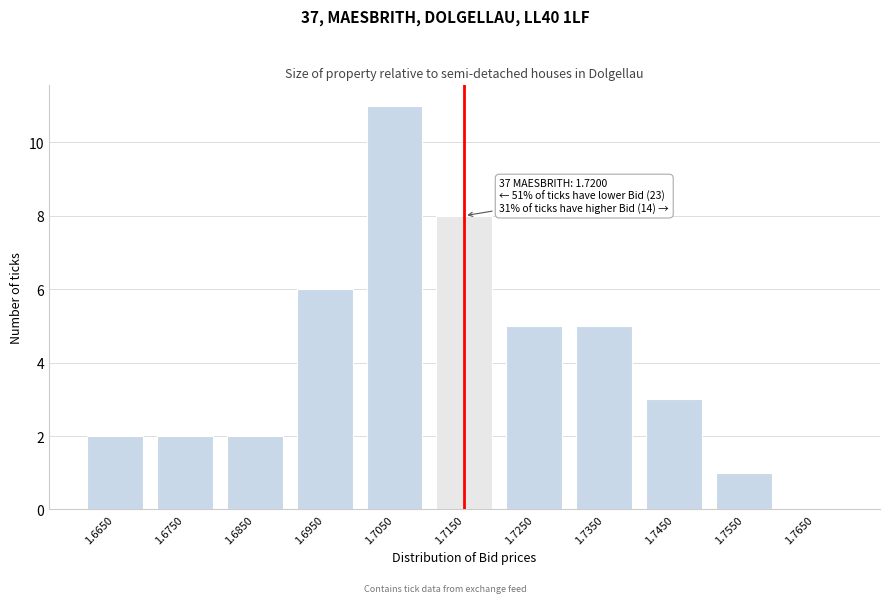

Reading left to right, what are all the values shown in this chart?

1.6650=2	1.6750=2	1.6850=2	1.6950=6	1.7050=11	1.7150=8	1.7250=5	1.7350=5	1.7450=3	1.7550=1	1.7650=0